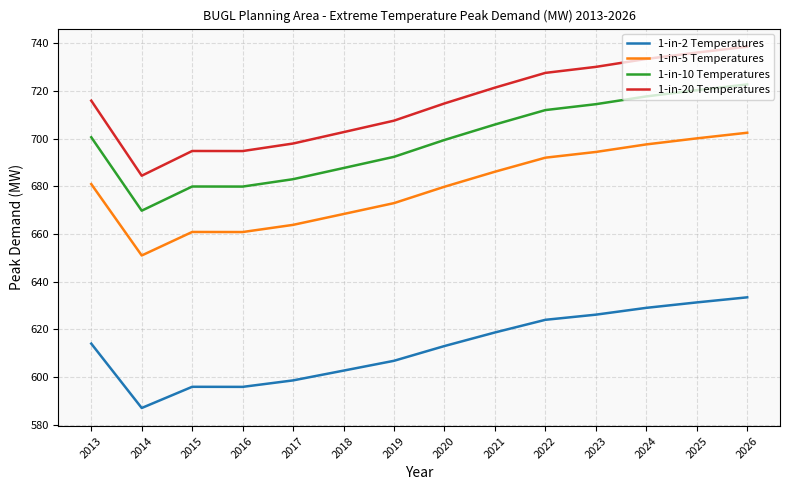

What is the difference between the highest and lowest values at 2022?

103.6